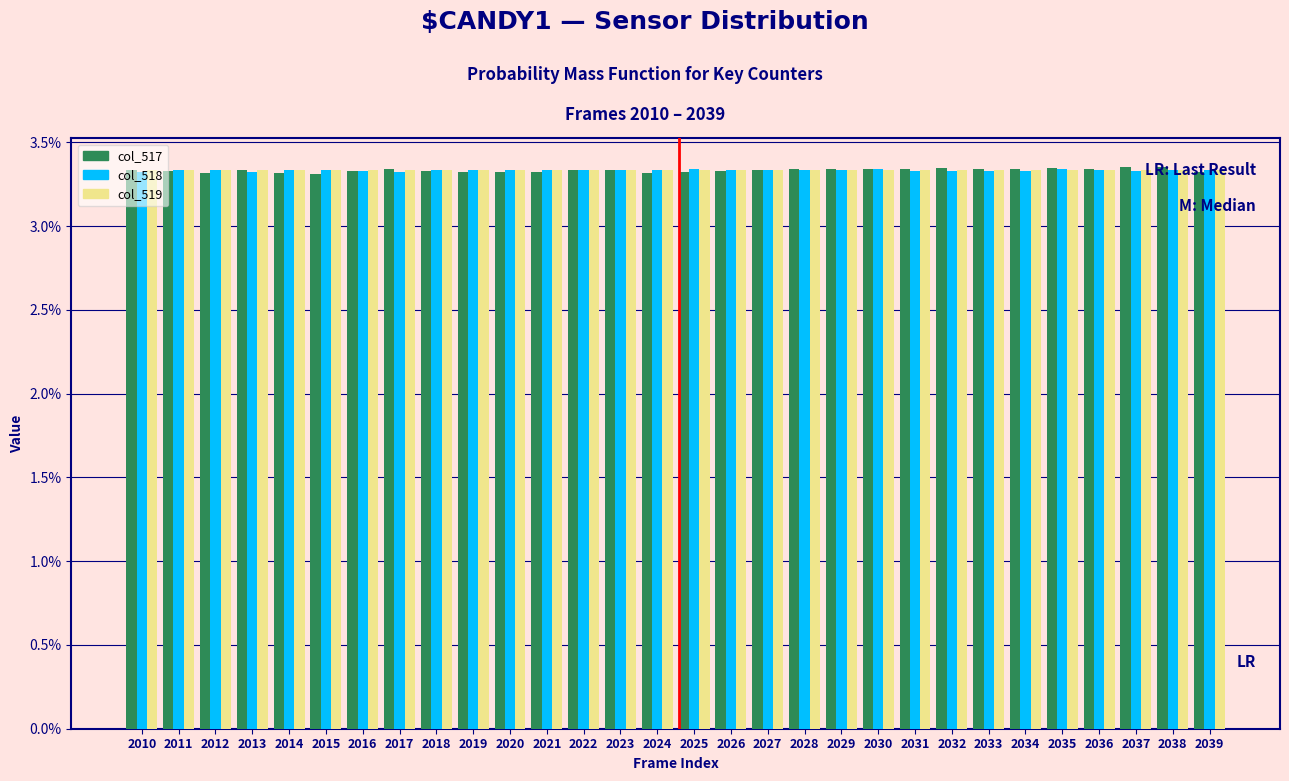

What is the total value across all series at 2032?

10.0